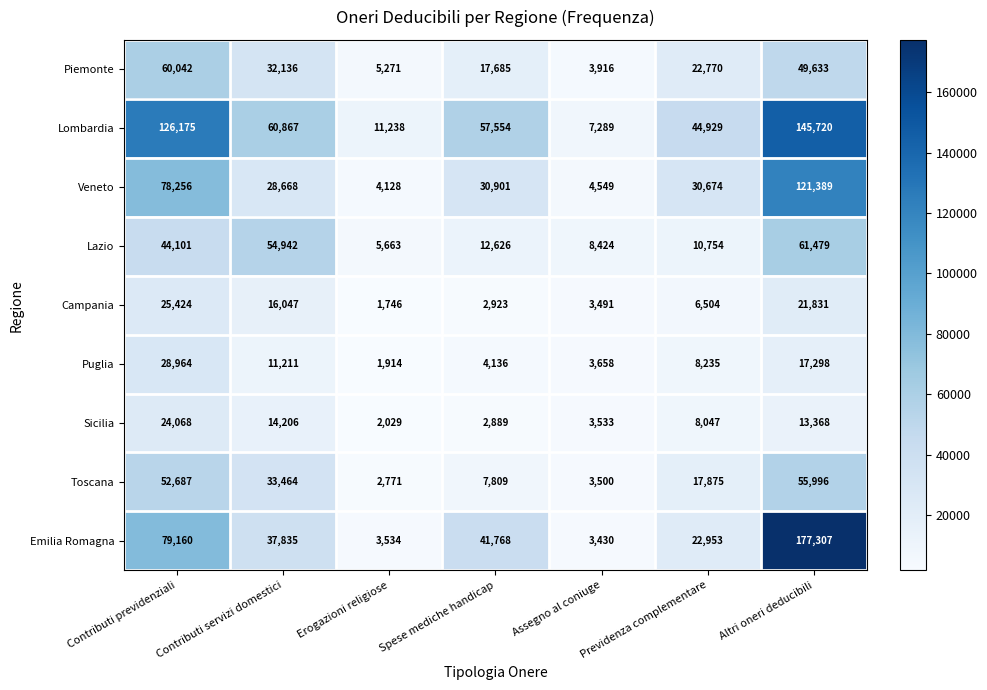

Which series has the largest total across all categories?

Lombardia